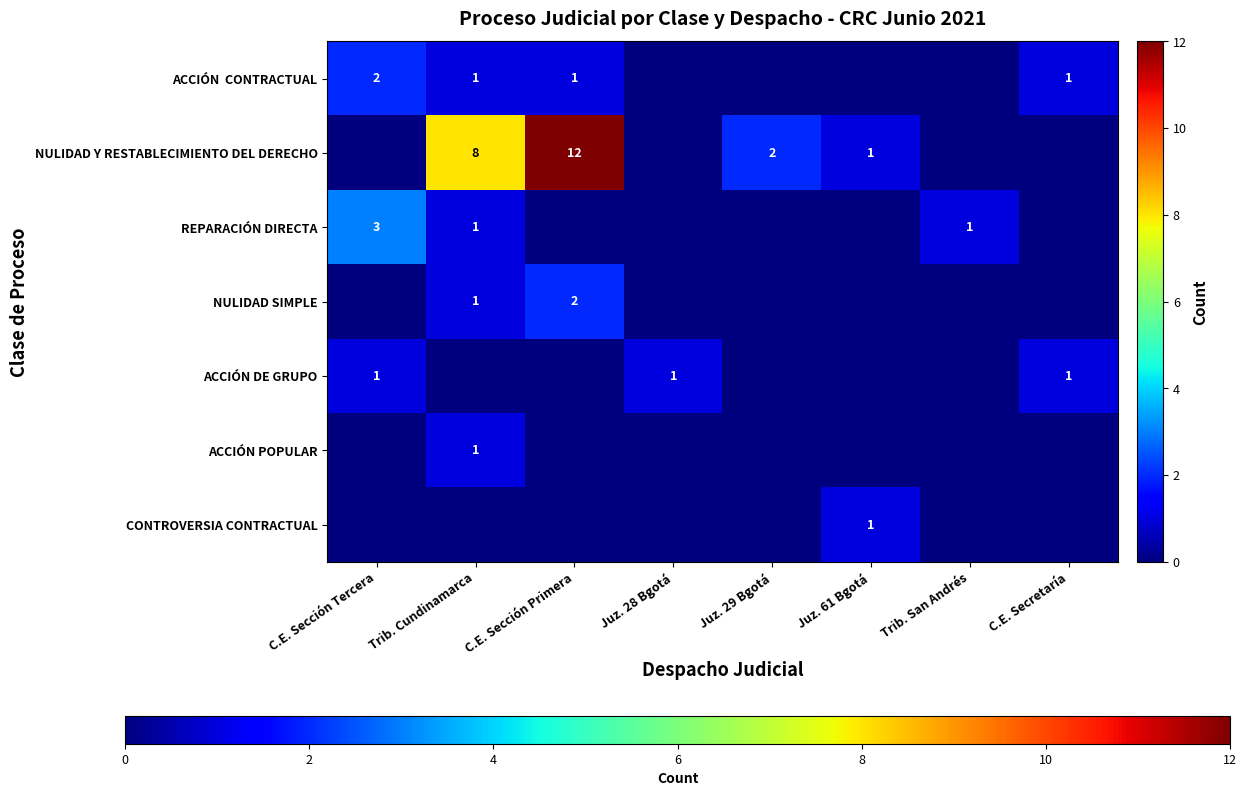

Which label corresponds to the largest value in the chart?

C.E. Sección Primera